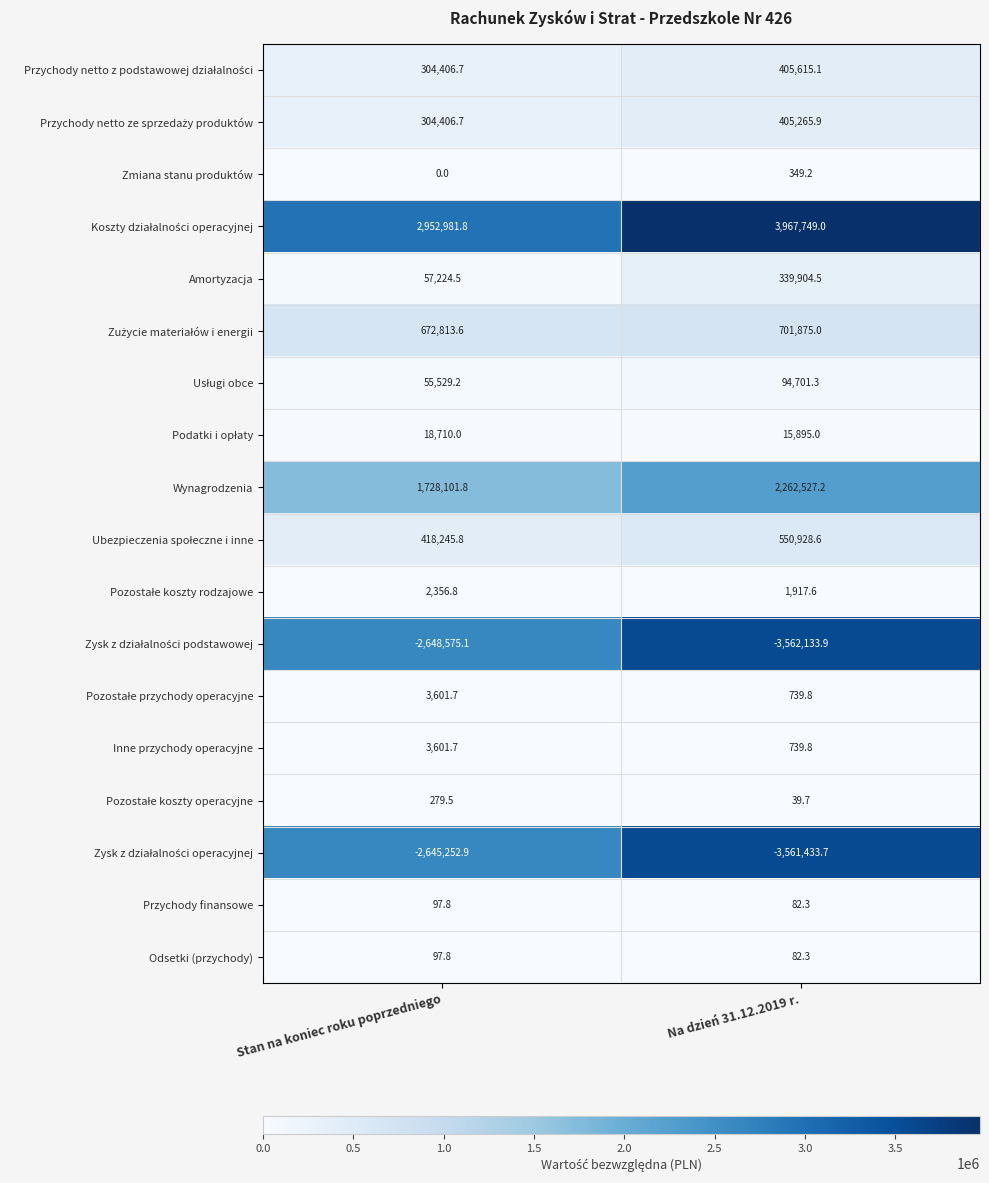

Read the Inne przychody operacyjne value at Na dzień 31.12.2019 r..

739.8